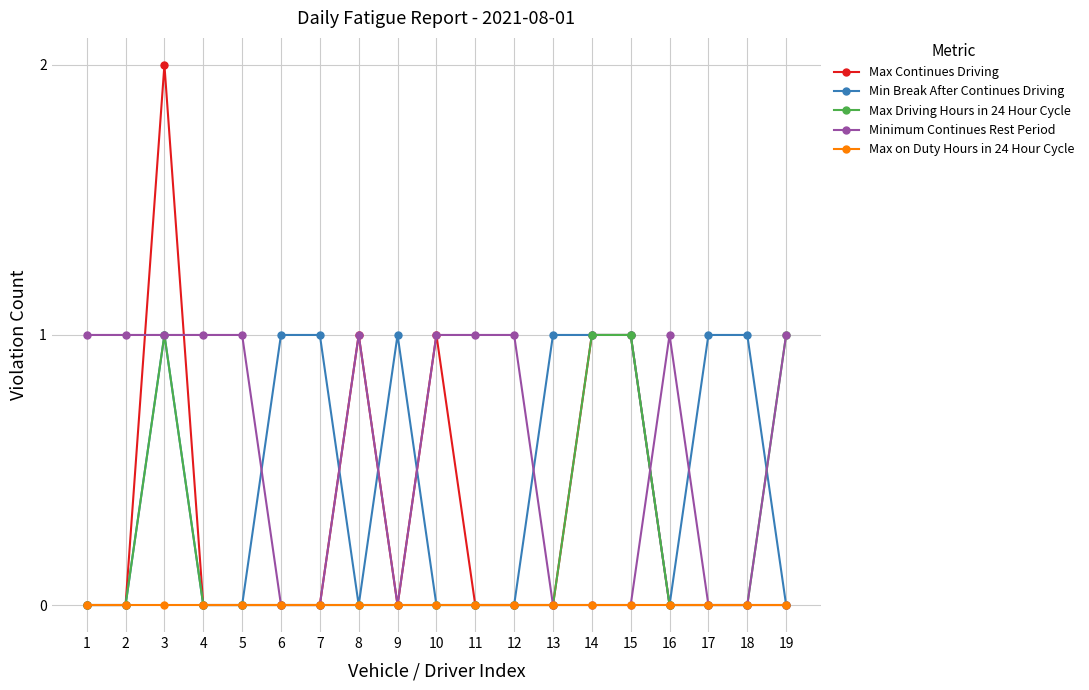

Does the chart display data point markers on the line(s)?

Yes